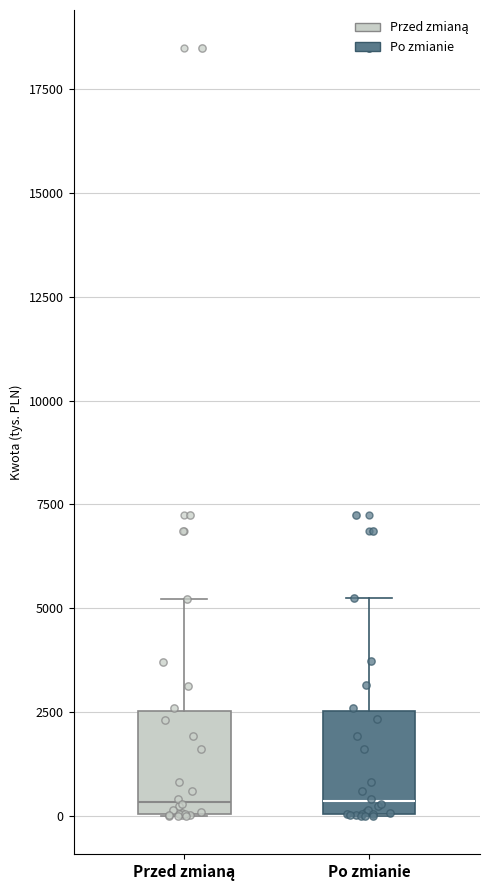

Where is the upper edge of the box for Po zmianie on the y-axis? The values are not printed on the chart, so give them approximately, as read against the axis.

2500